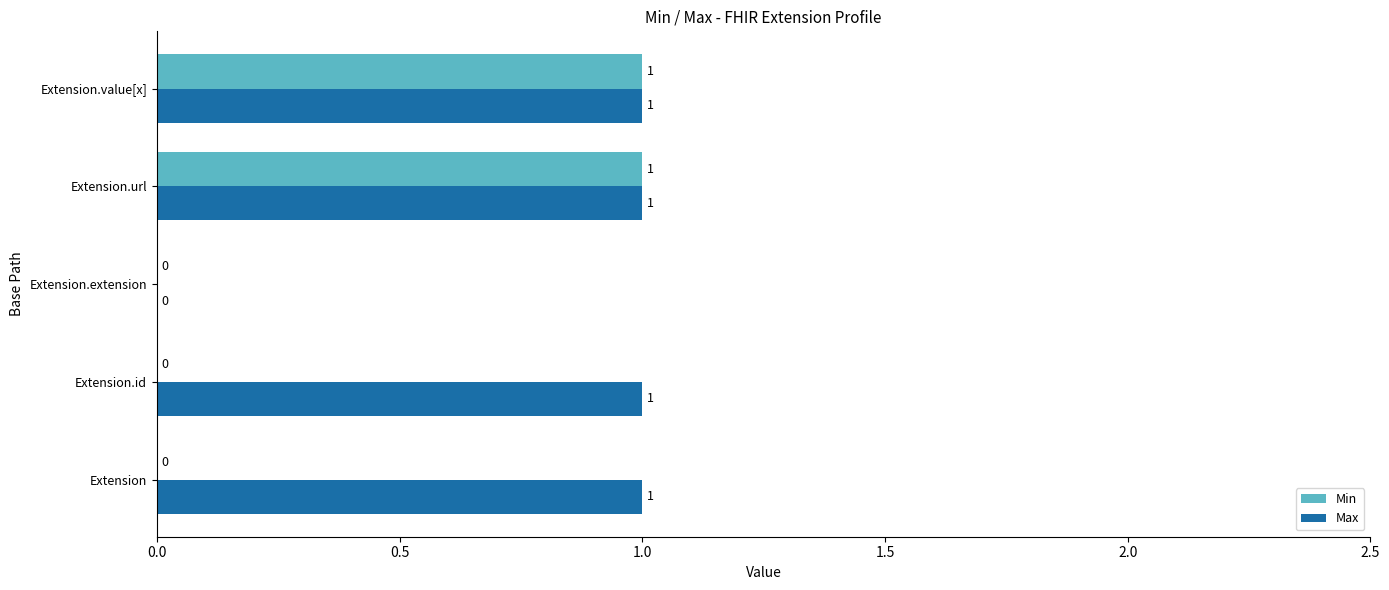

Between Extension and Extension.value[x], which series saw the biggest shift?

Min